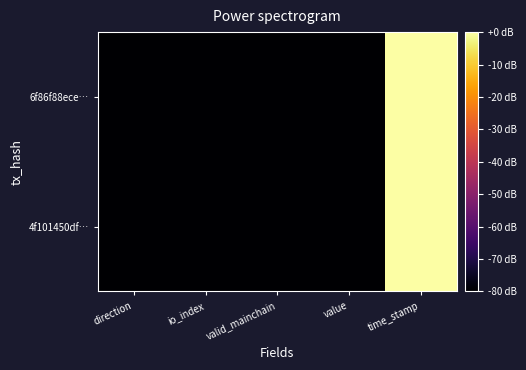

What is the total value across all series at direction?

-160.0